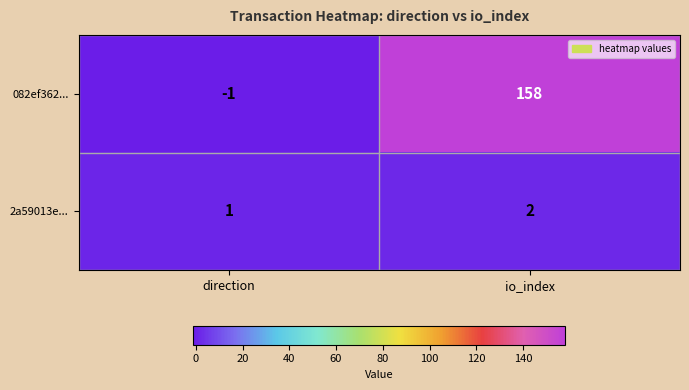

Rank the series by their average value, from lowest to highest.

2a59013e..., 082ef362...